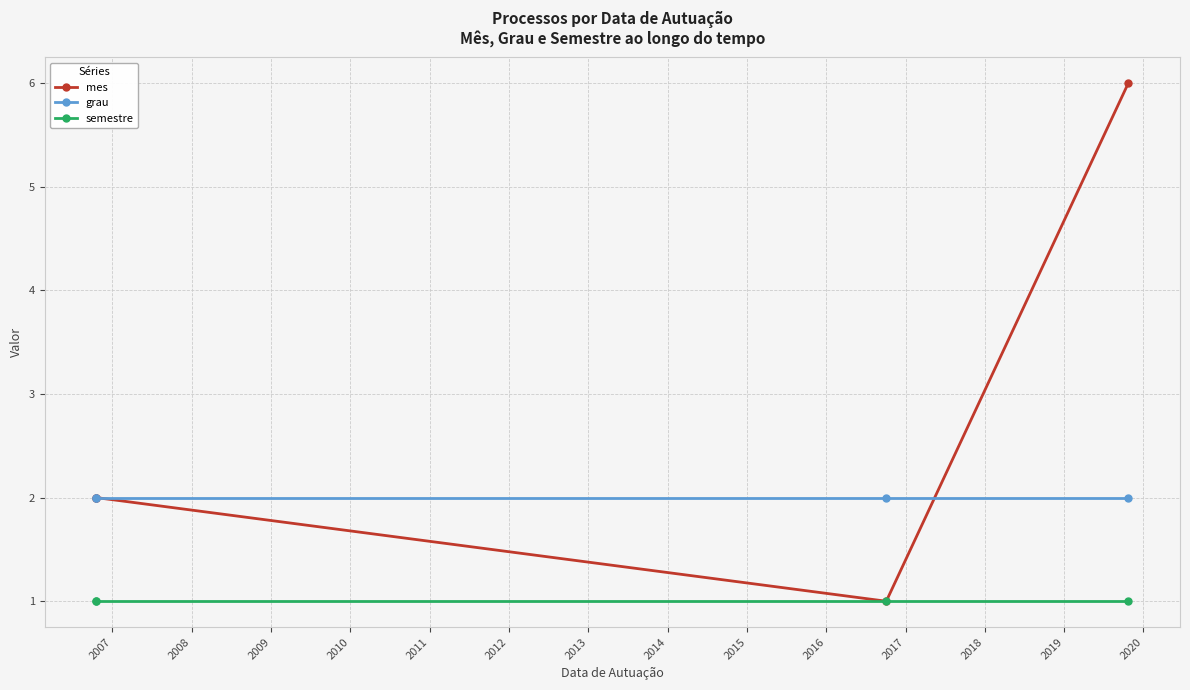

Which series has the largest total across all categories?

mes